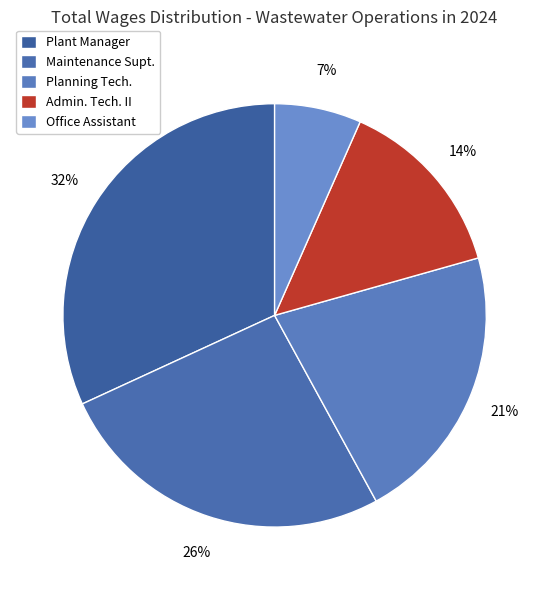

How many segments does this pie chart have?

5